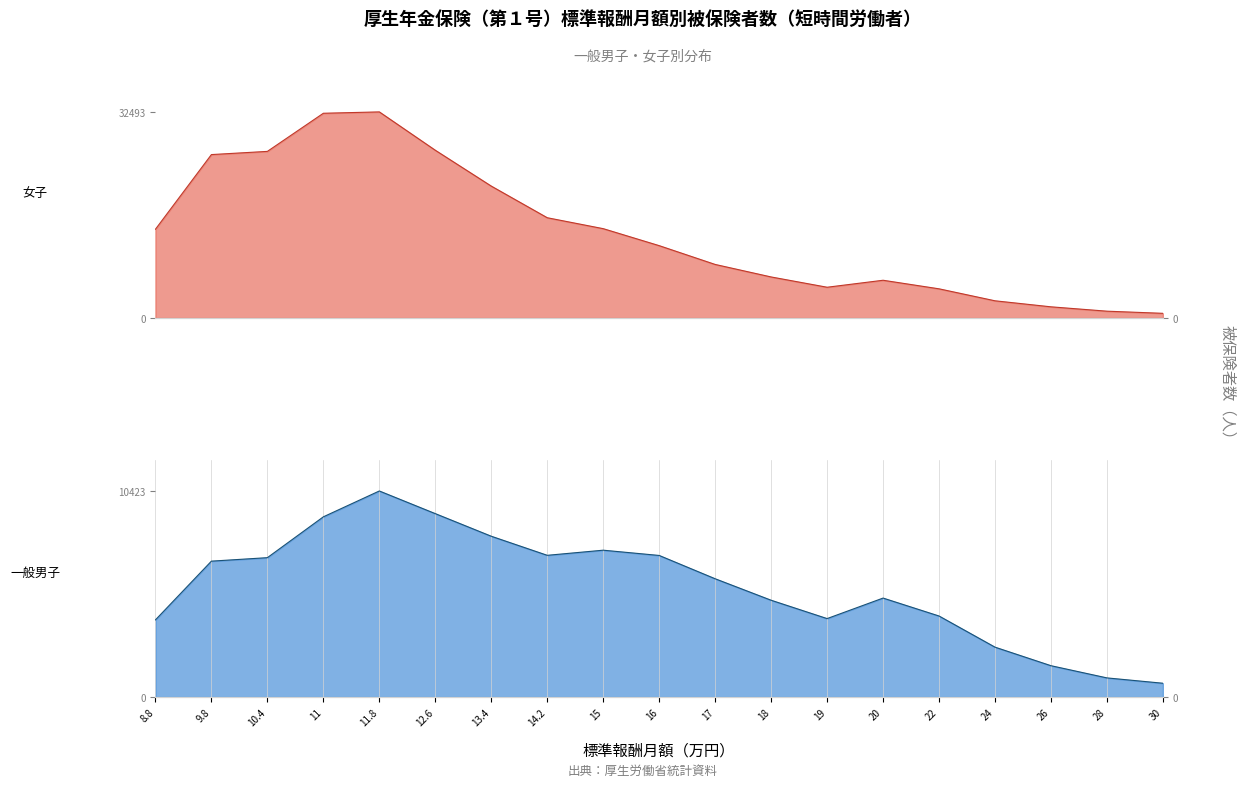

Is it true that 女子 equals 25762 at 9.8?

True